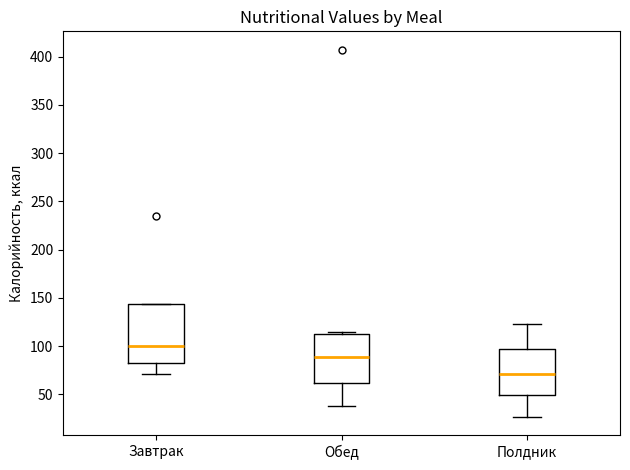

Where is the upper edge of the box for Обед on the y-axis? The values are not printed on the chart, so give them approximately, as read against the axis.

110